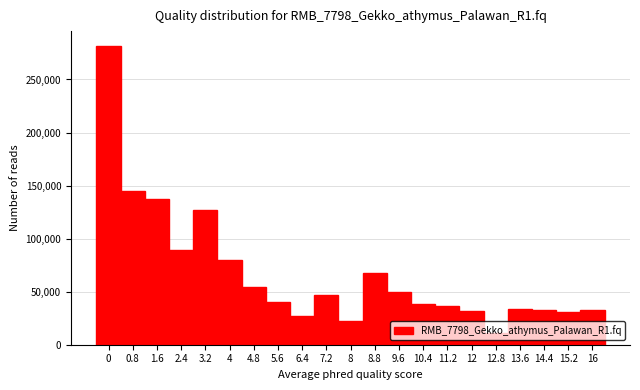

Reading left to right, list every bar in this chart as the range it spans on the x-axis followed by its height. The values are not printed on the chart, so give them approximately, as read against the axis.

-0.4 to 0.4: 280000
0.4 to 1.2: 145000
1.2 to 2.0: 135000
2.0 to 2.8: 90000
2.8 to 3.6: 125000
3.6 to 4.4: 80000
4.4 to 5.2: 55000
5.2 to 6.0: 40000
6.0 to 6.8: 25000
6.8 to 7.6: 45000
7.6 to 8.4: 25000
8.4 to 9.2: 65000
9.2 to 10.0: 50000
10.0 to 10.8: 40000
10.8 to 11.6: 35000
11.6 to 12.4: 30000
12.4 to 13.2: 10000
13.2 to 14.0: 35000
14.0 to 14.8: 30000
14.8 to 15.6: 30000
15.6 to 16.4: 35000